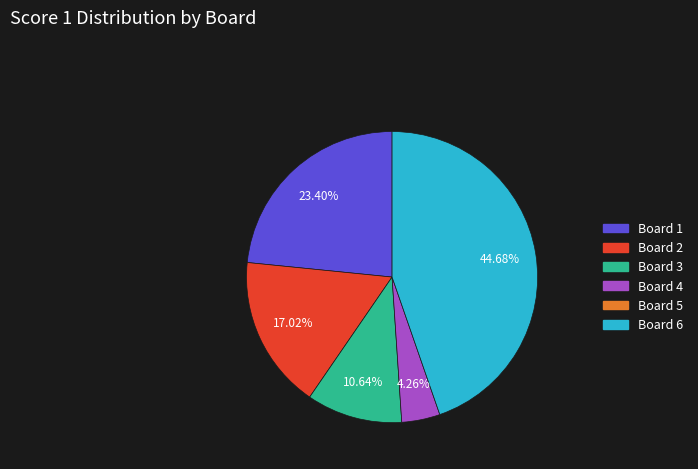

Does any single category account for the majority?

No